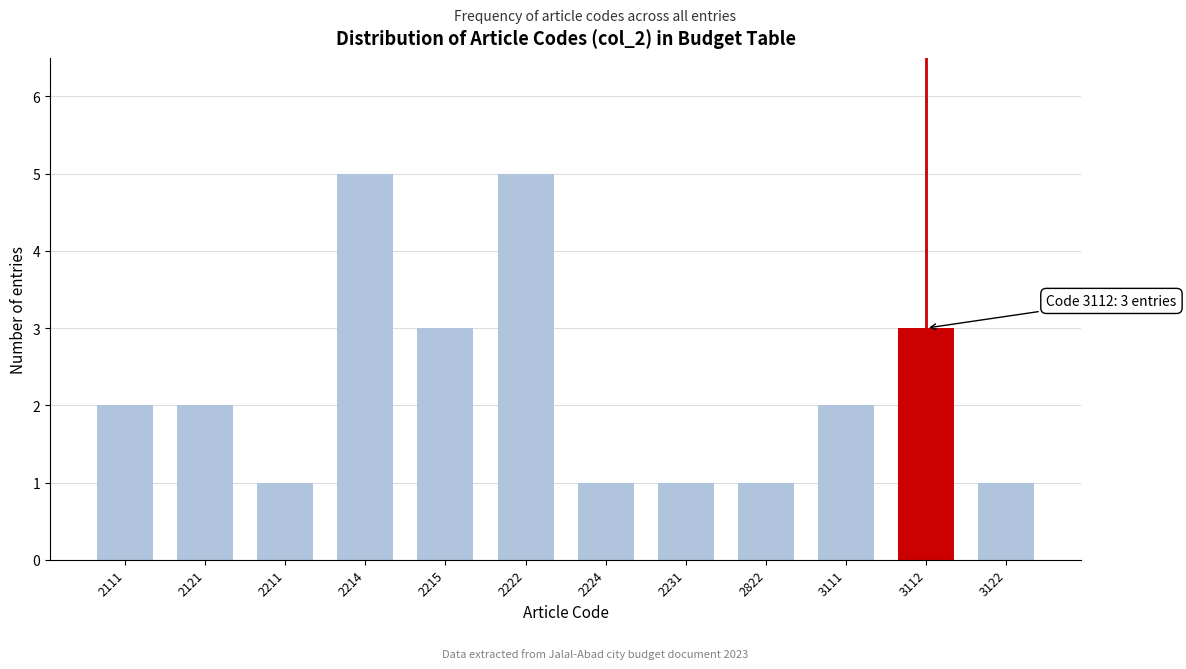

Reading right to left, what are all the values shown in this chart?

1	3	2	1	1	1	5	3	5	1	2	2